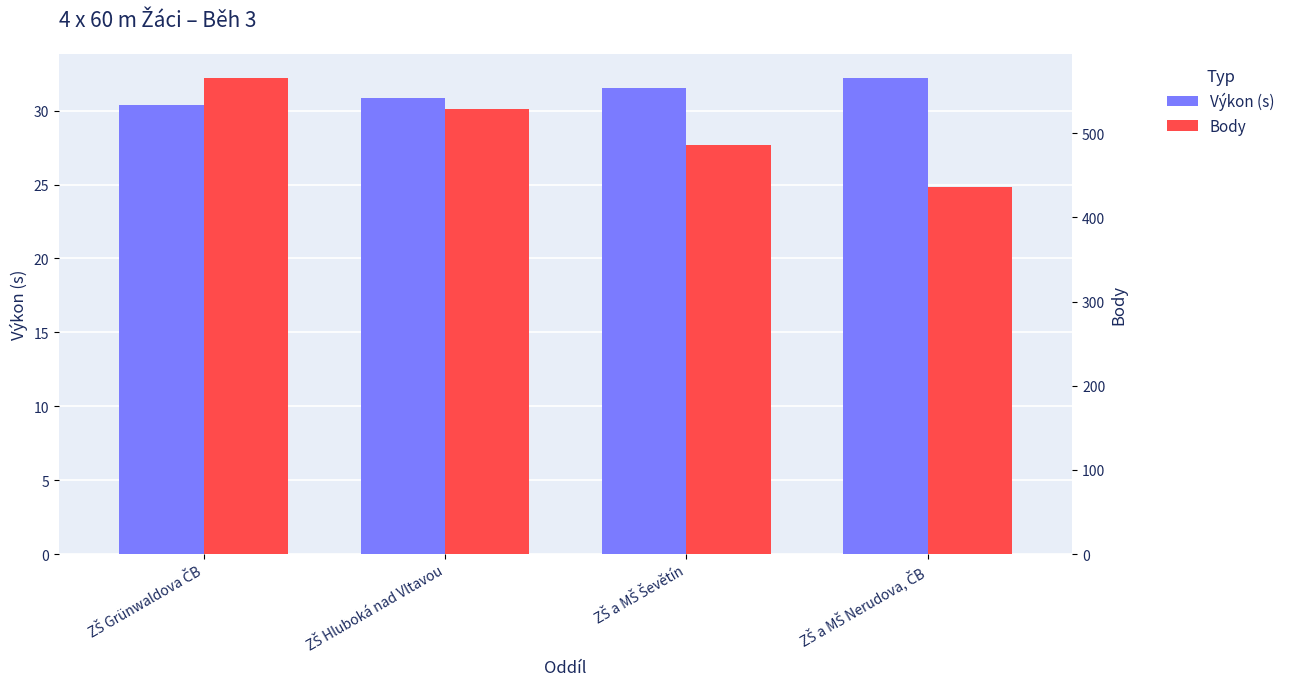

What is the label of the 3rd bar from the right?

ZŠ Hluboká nad Vltavou